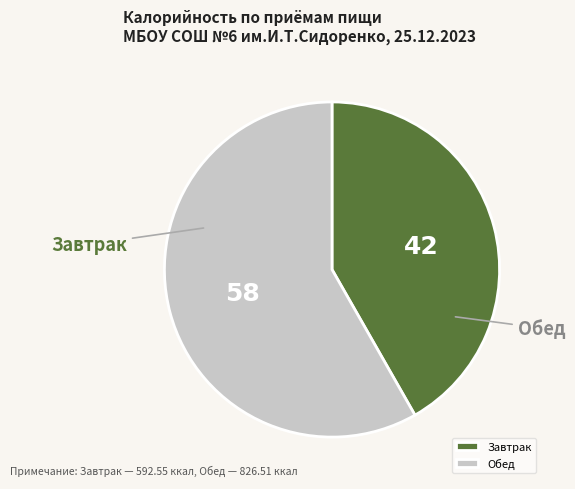

To the nearest percent, what portion does Обед represent?

58%